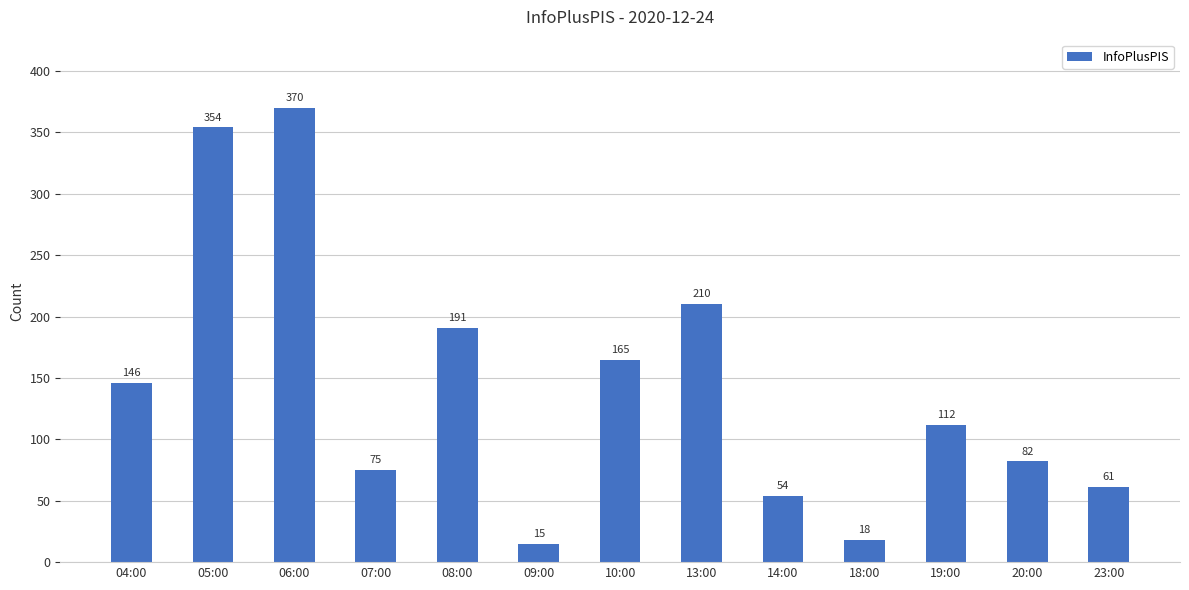

How many distinct data groups are displayed?

1